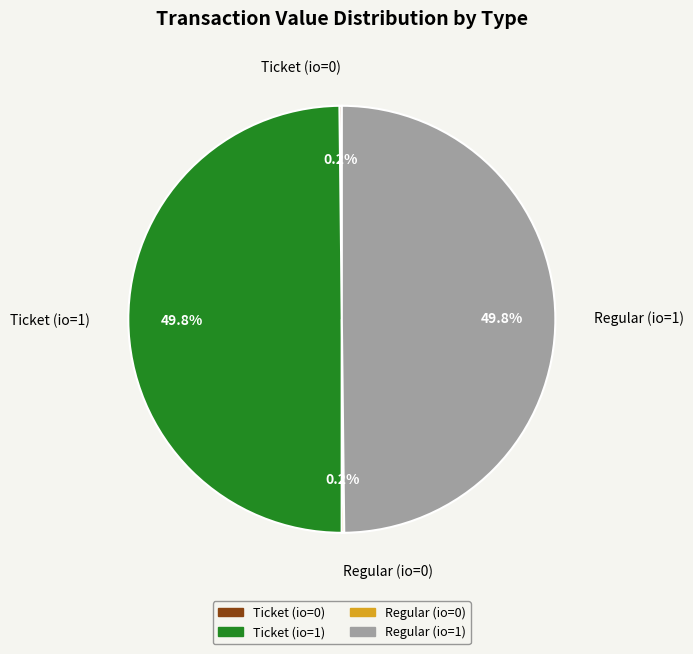

What is the ratio of the value at Regular (io=1) to the value at Ticket (io=1)?

1.0